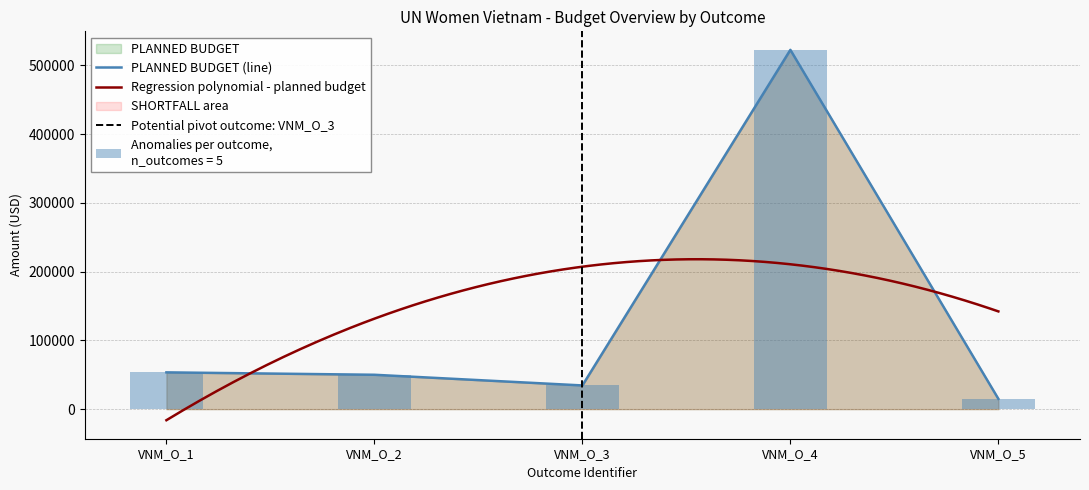

Reading right to left, extract all data points from this chart.

PLANNED BUDGET: 15000	522735	34472	50000	53500
SHORTFALL: 0	0	0	0	0
EXPENSES: 0	0	0	0	0